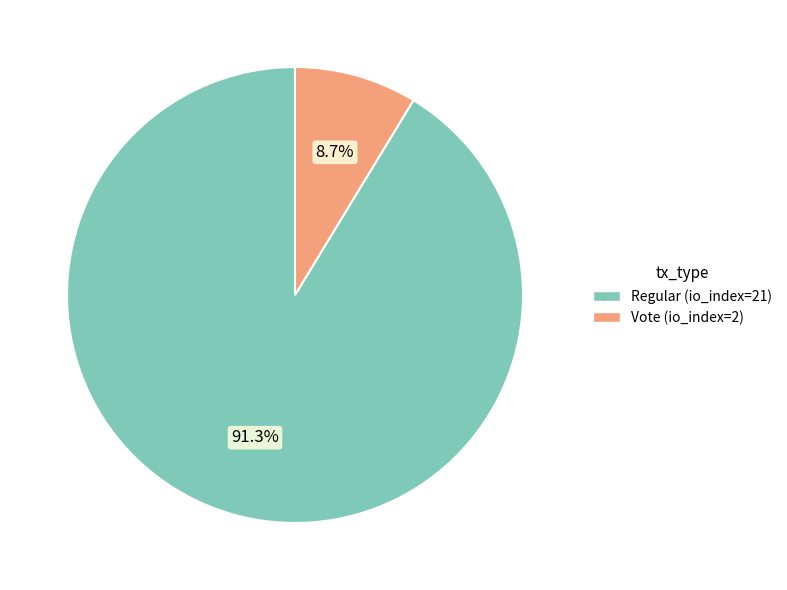

What is the smallest slice in the pie chart?

Vote (io_index=2)